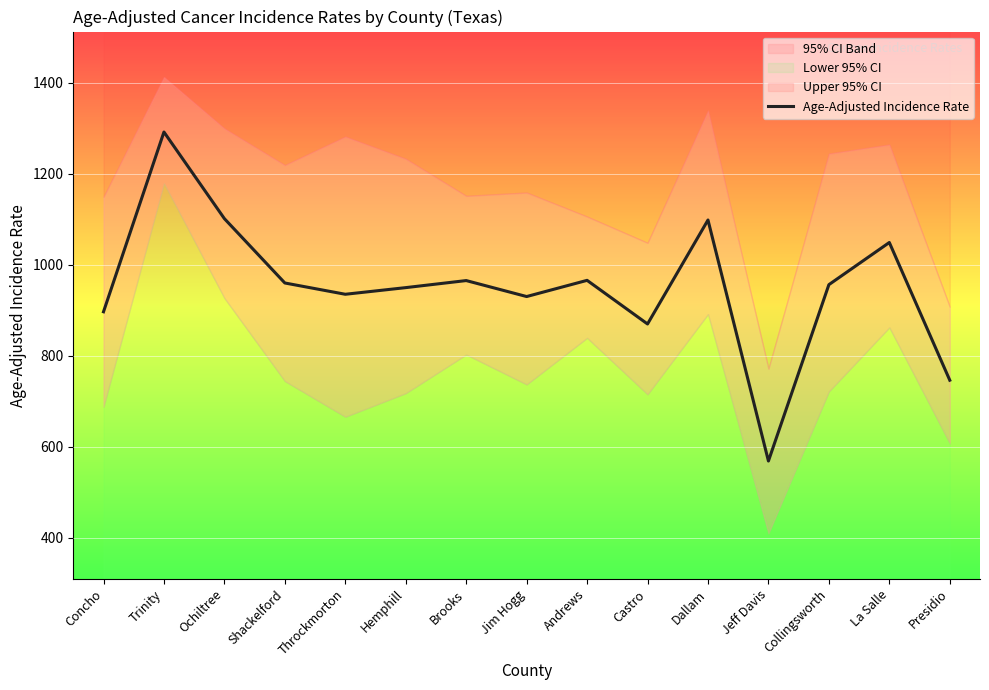

How many lines are shown in the chart?

1